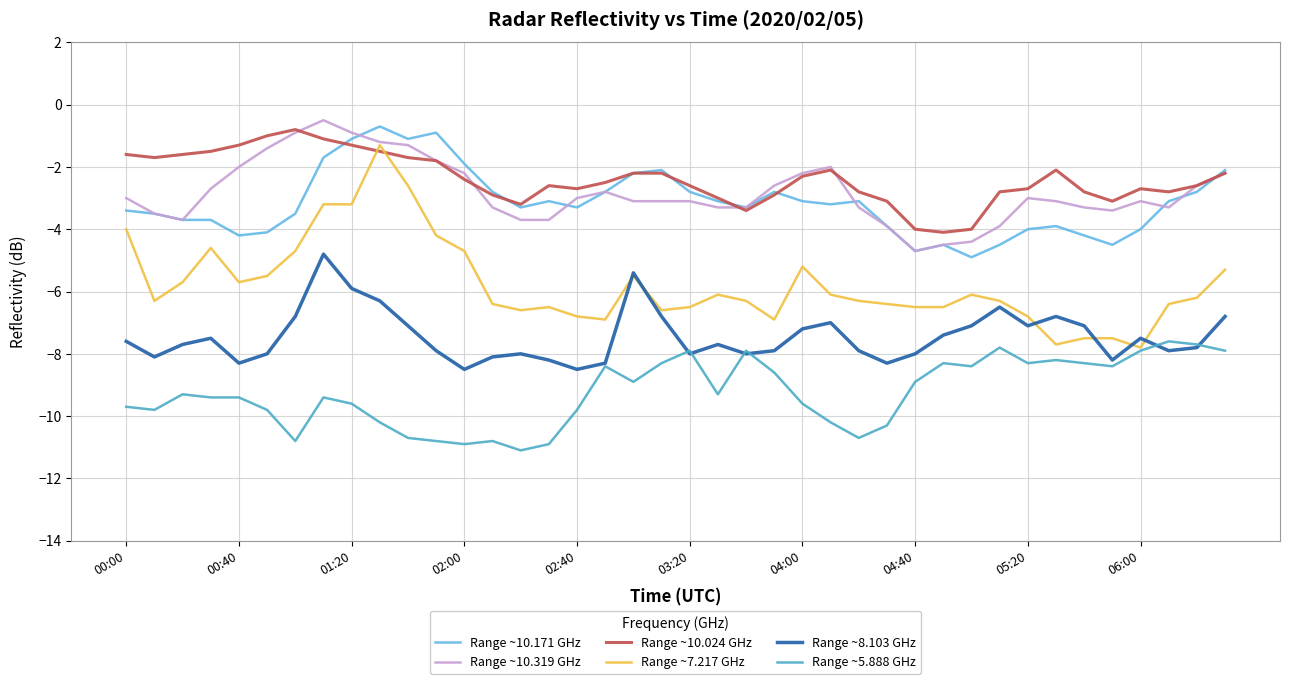

What is the maximum value for Range ~7.217 GHz?

-1.3